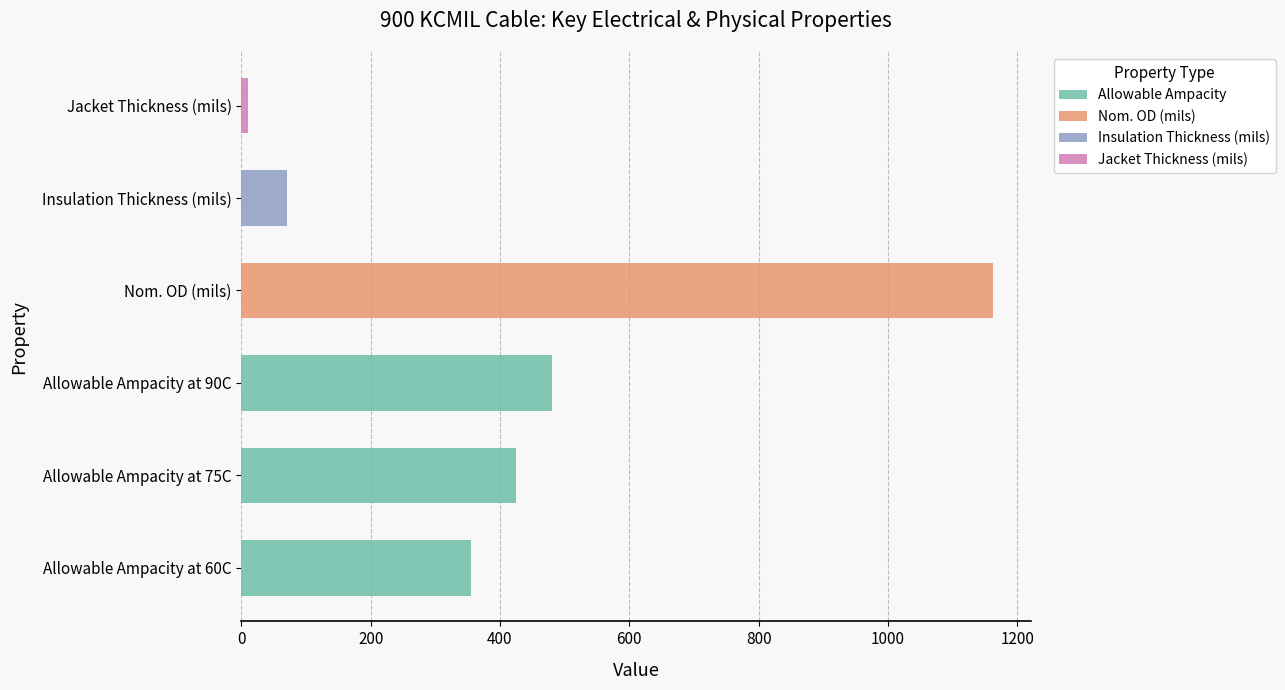

What is the maximum value shown in the chart?

1163